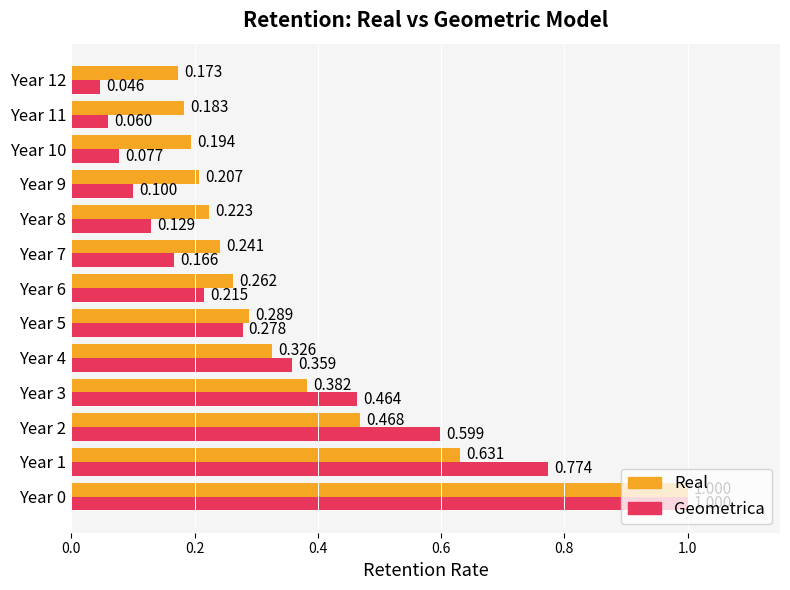

Which series has the largest range (max minus min)?

Geometrica